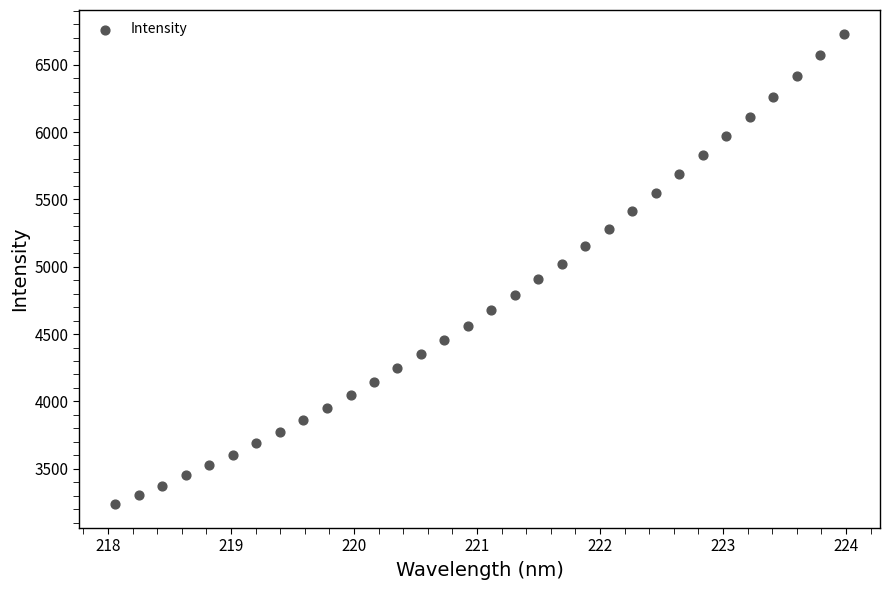

What is the range of Y values (max minus min)?

3496.0